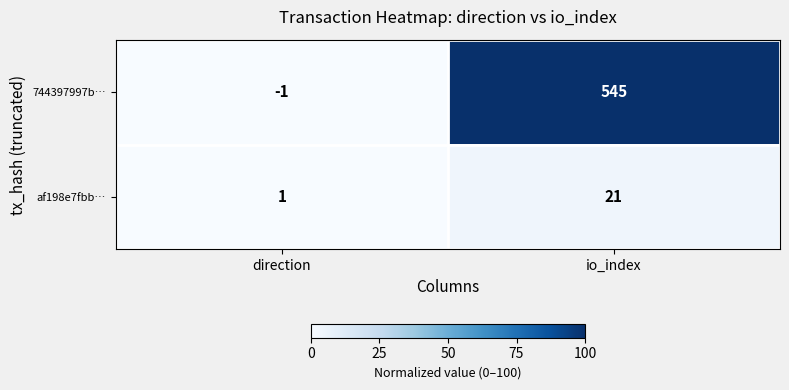

Which series has the widest spread of values?

744397997b…